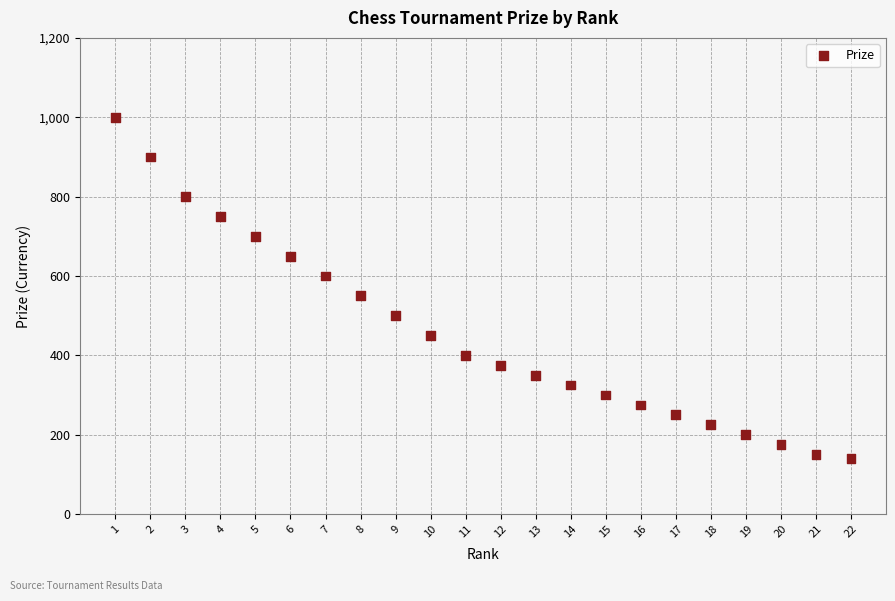

What is the range of Y values (max minus min)?

860